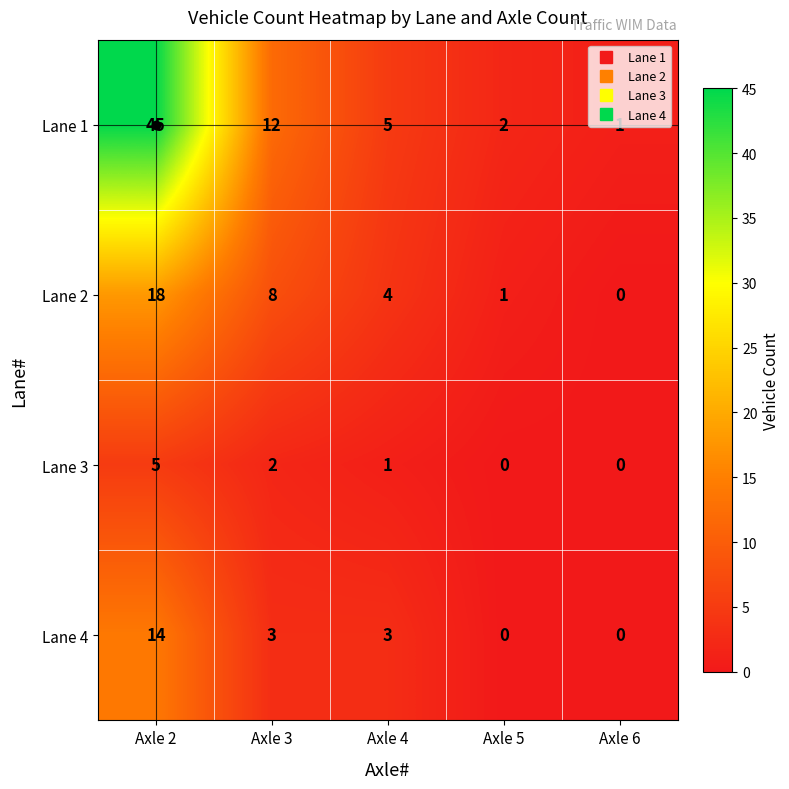

At which label does Lane 4 first exceed 3?

Axle 2